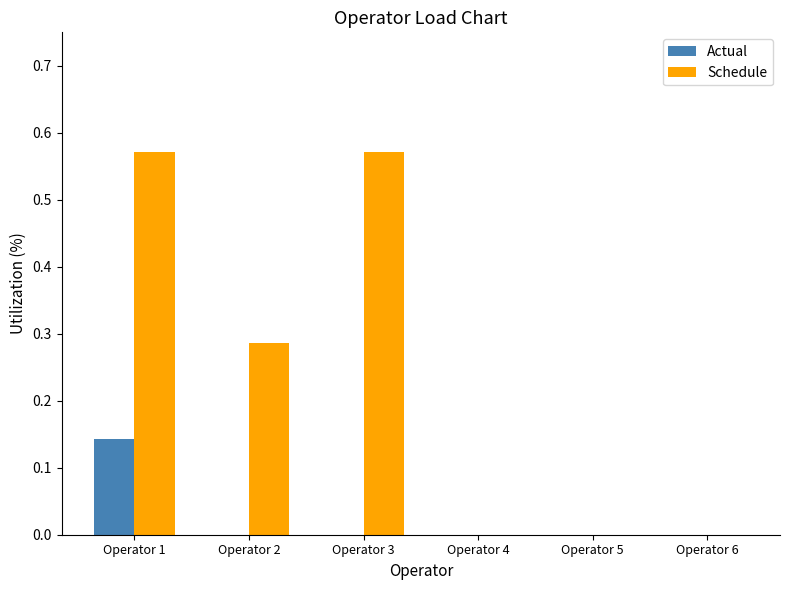

Which series has the largest total across all categories?

Schedule